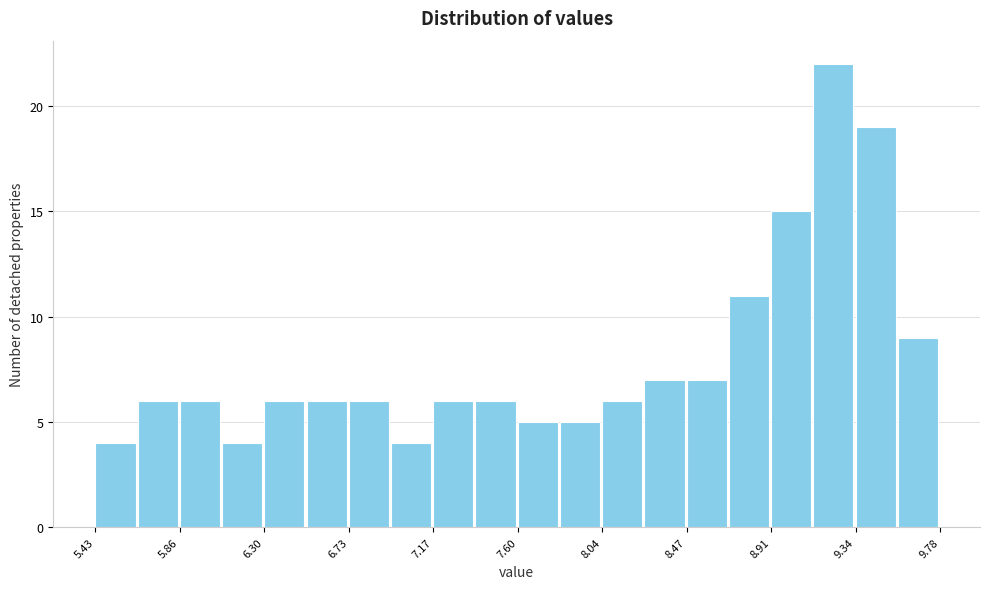

Which range on the x-axis has the tallest bar?

9.15 to 9.35